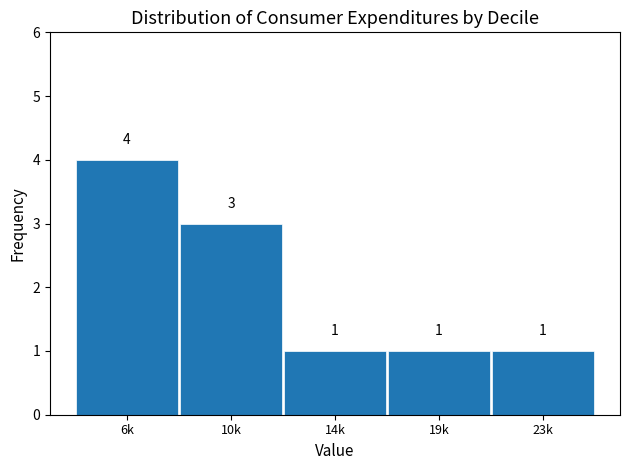

Reading right to left, transcribe all the data shown in this chart.

23k=1	19k=1	14k=1	10k=3	6k=4